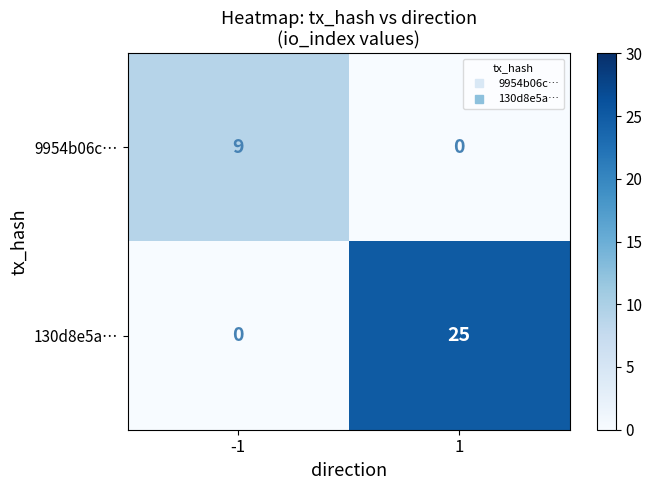

At which category is the sum across all series the highest?

1